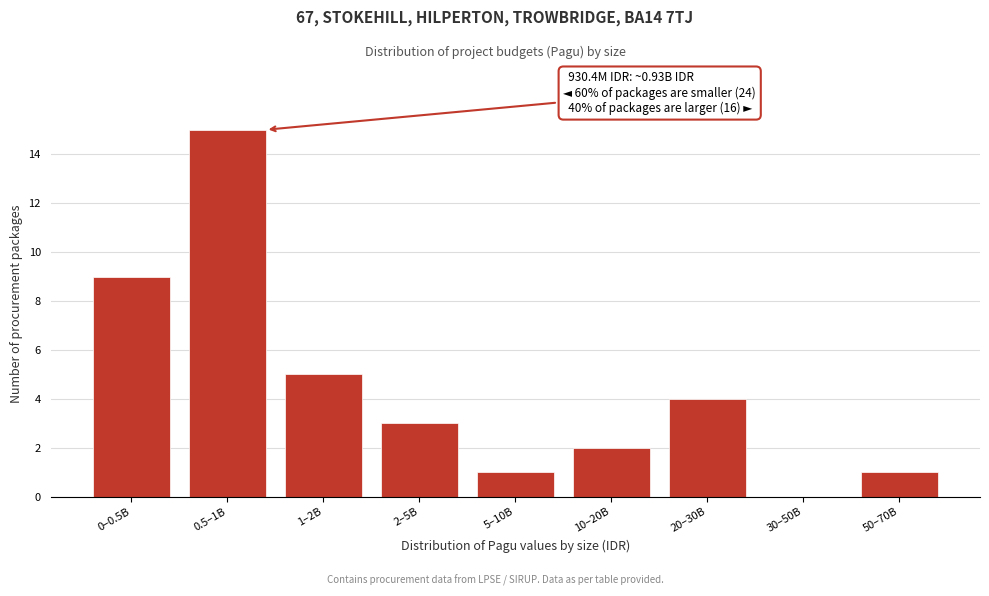

Reading left to right, what are all the values shown in this chart?

0–0.5B=9	0.5–1B=15	1–2B=5	2–5B=3	5–10B=1	10–20B=2	20–30B=4	30–50B=0	50–70B=1